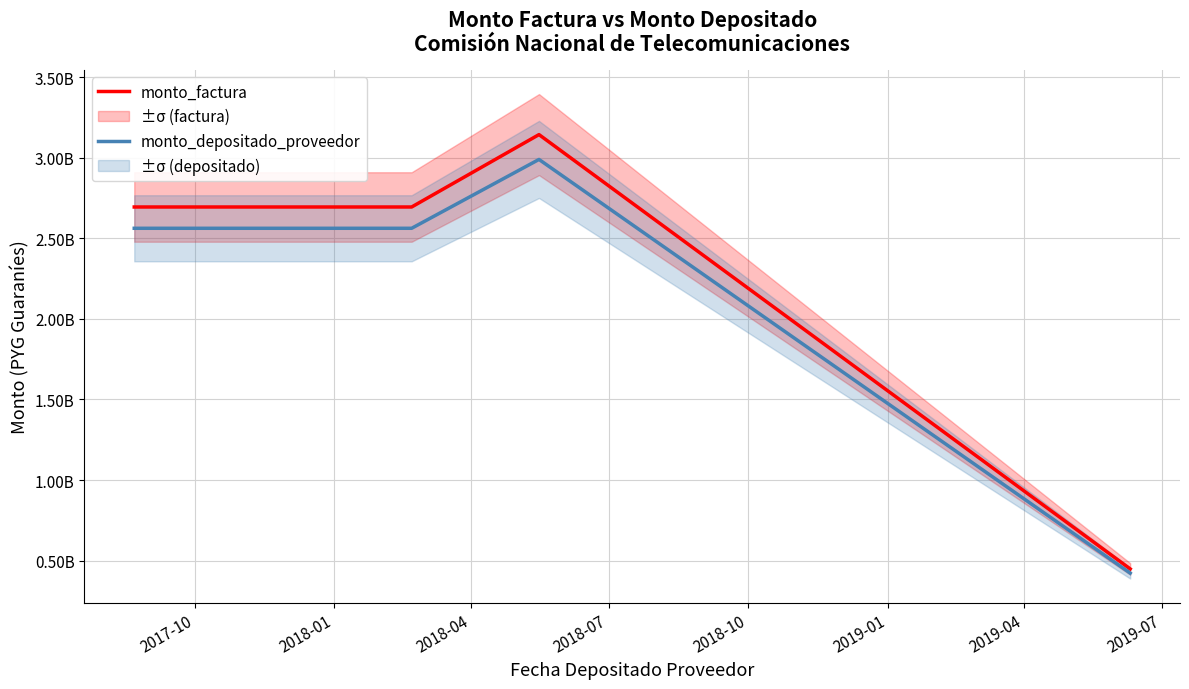

What is the difference between the highest and lowest values at 2018-04?

154064146